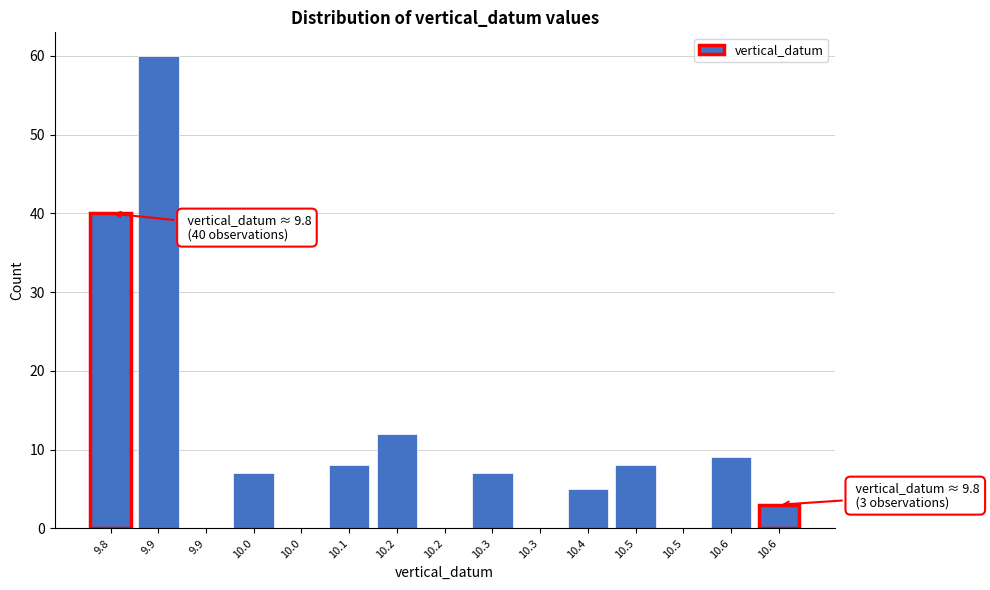

Are the bars horizontal?

No